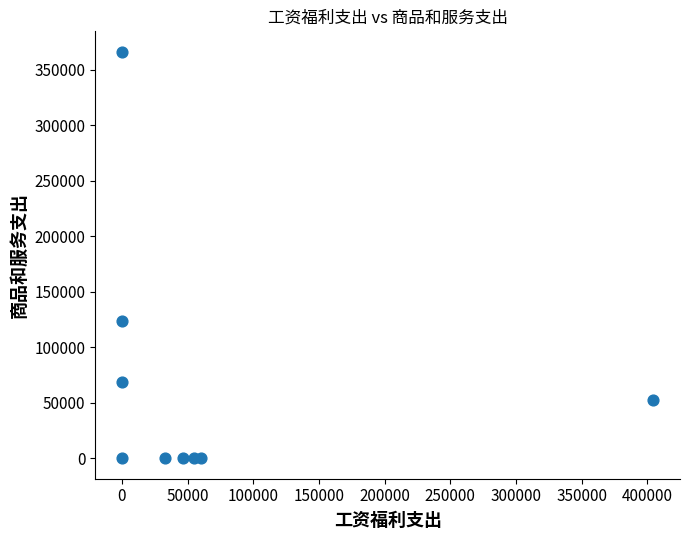

What Y value in the scatter plot is closest to 183065?

123524.7